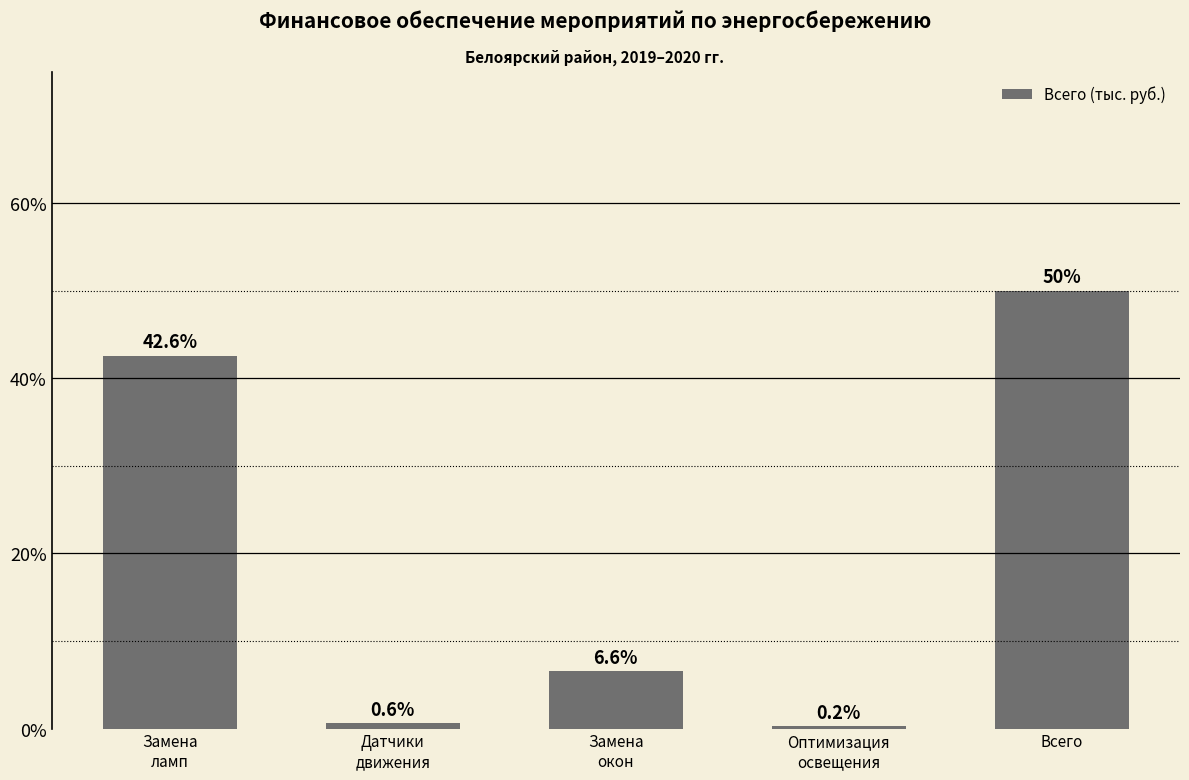

List the labels in order of value, largest first.

Всего, Замена
ламп, Замена
окон, Датчики
движения, Оптимизация
освещения